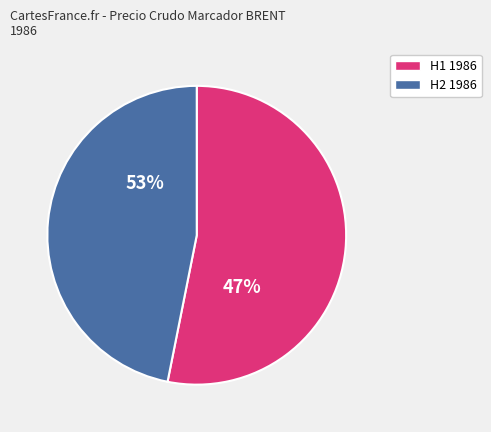

True or false: 1986-02 accounts for 1% of the total.

False